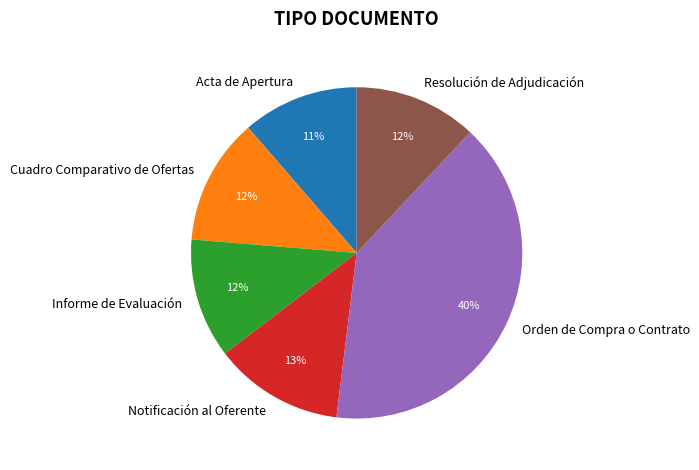

Is Informe de Evaluación the majority of the pie?

No